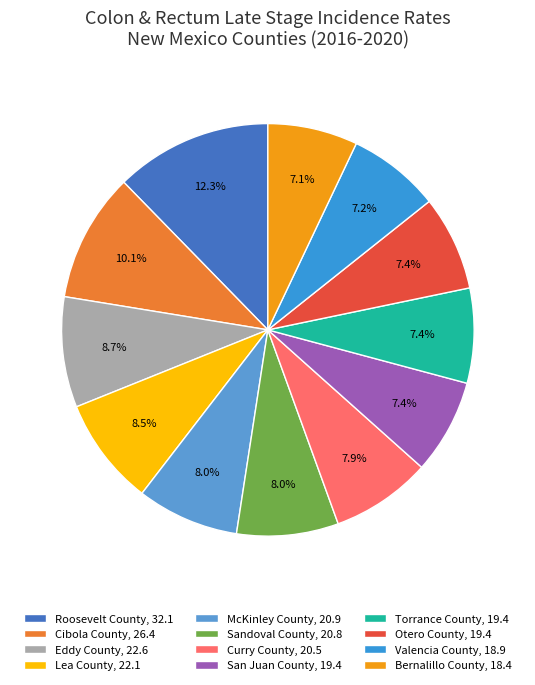

To the nearest percent, what portion does Curry County represent?

8%